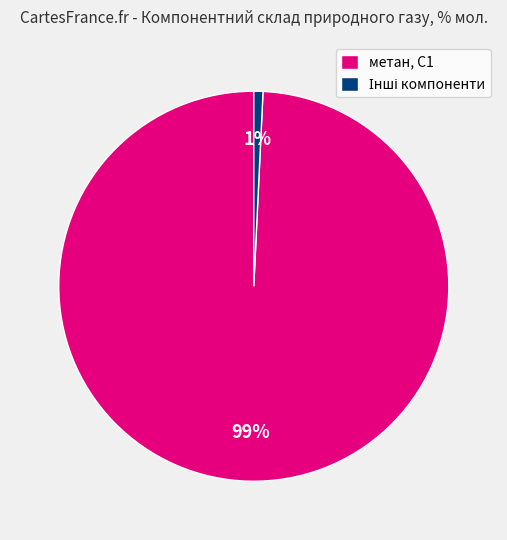

What is the largest slice in the pie chart?

метан, С1